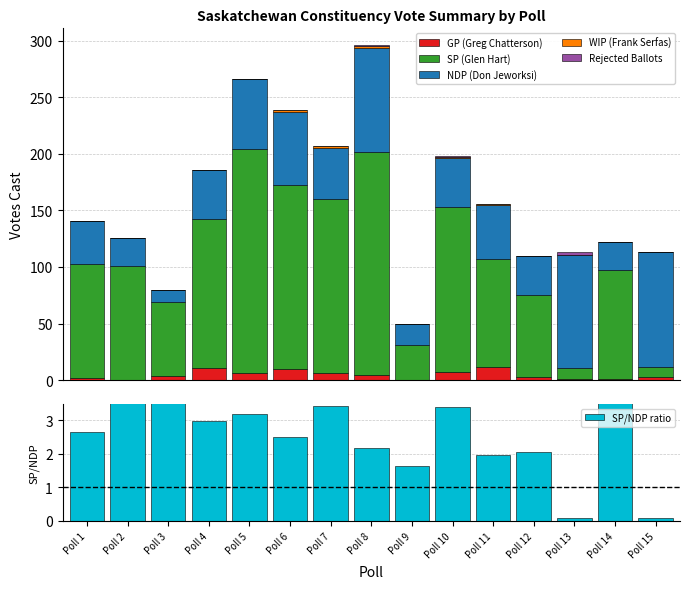

Is it true that SP/NDP ratio equals 3.4 at Poll 7?

True